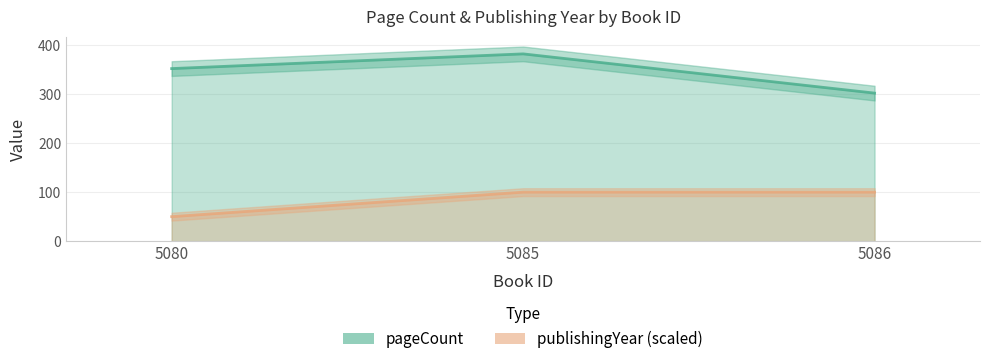

The pageCount series shows 302 at 5086. True or false?

True